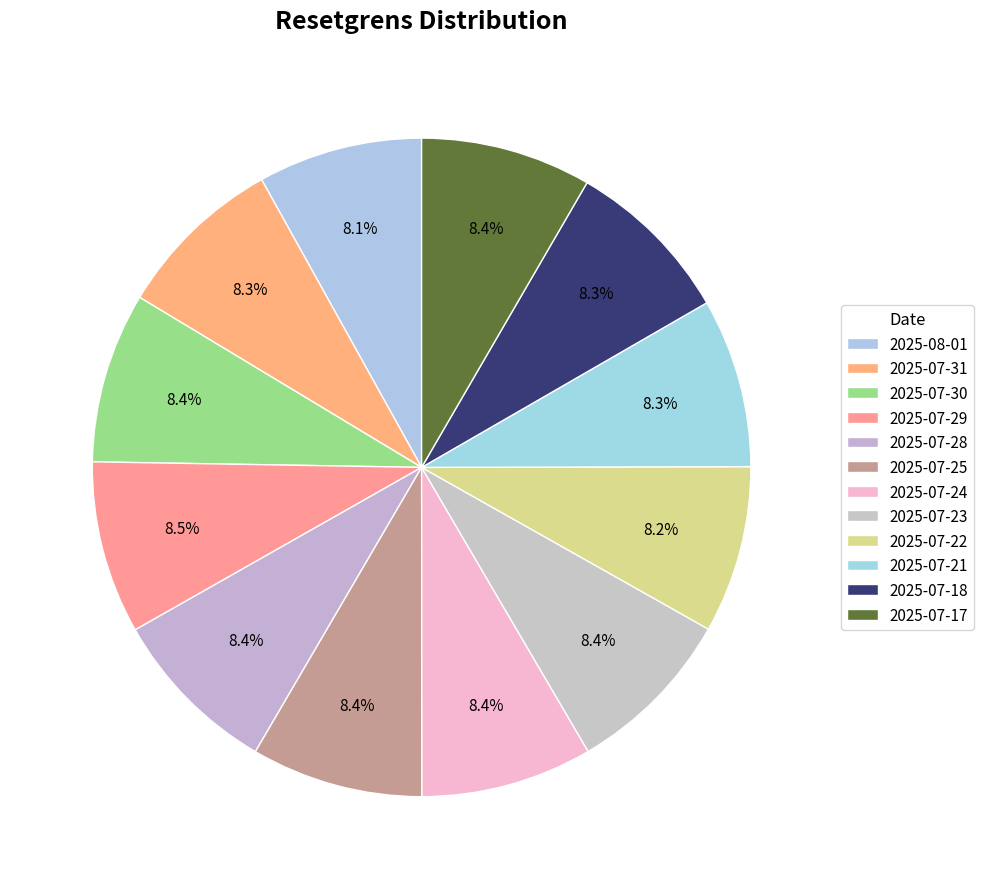

What percentage is NOT represented by 2025-08-01?

91.9%